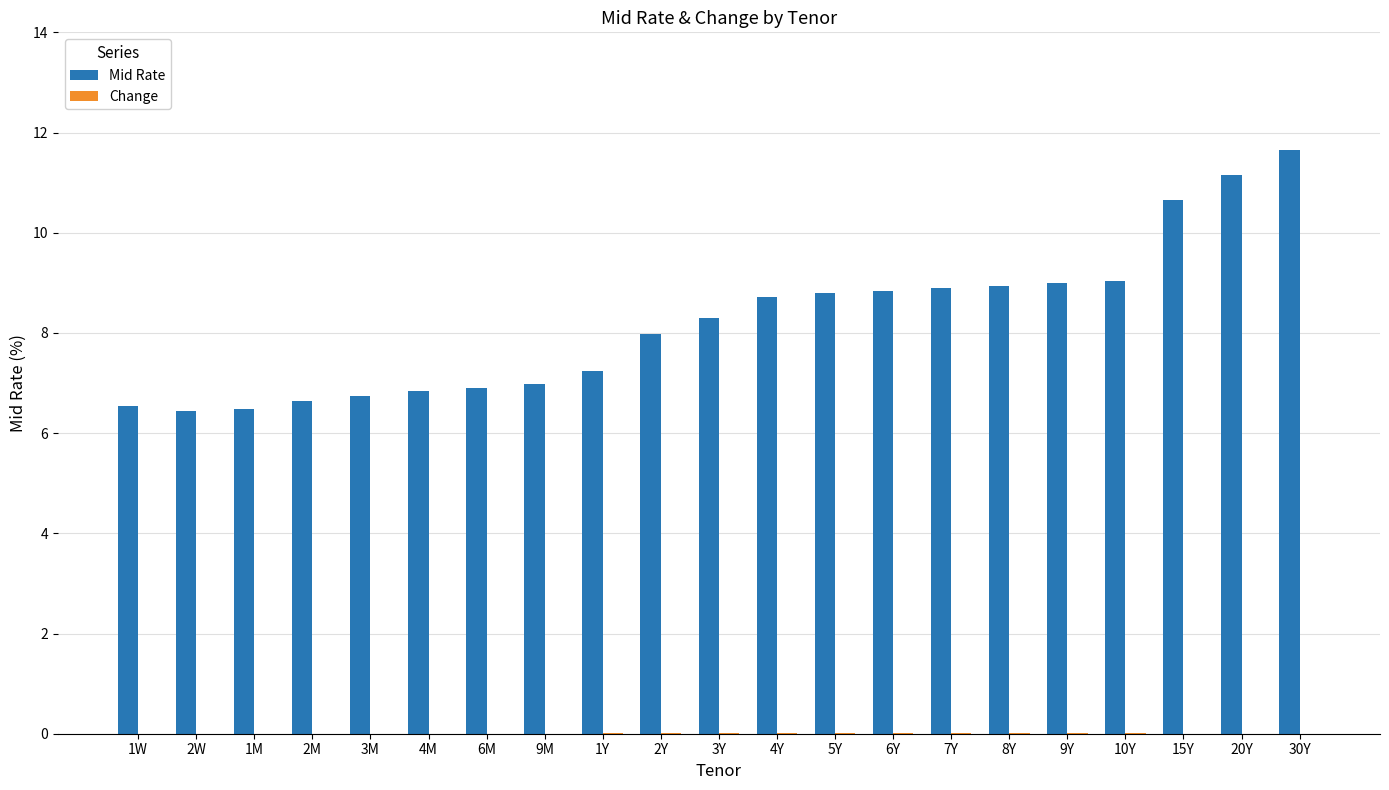

Is it true that Mid Rate equals 14.8 at 6Y?

False